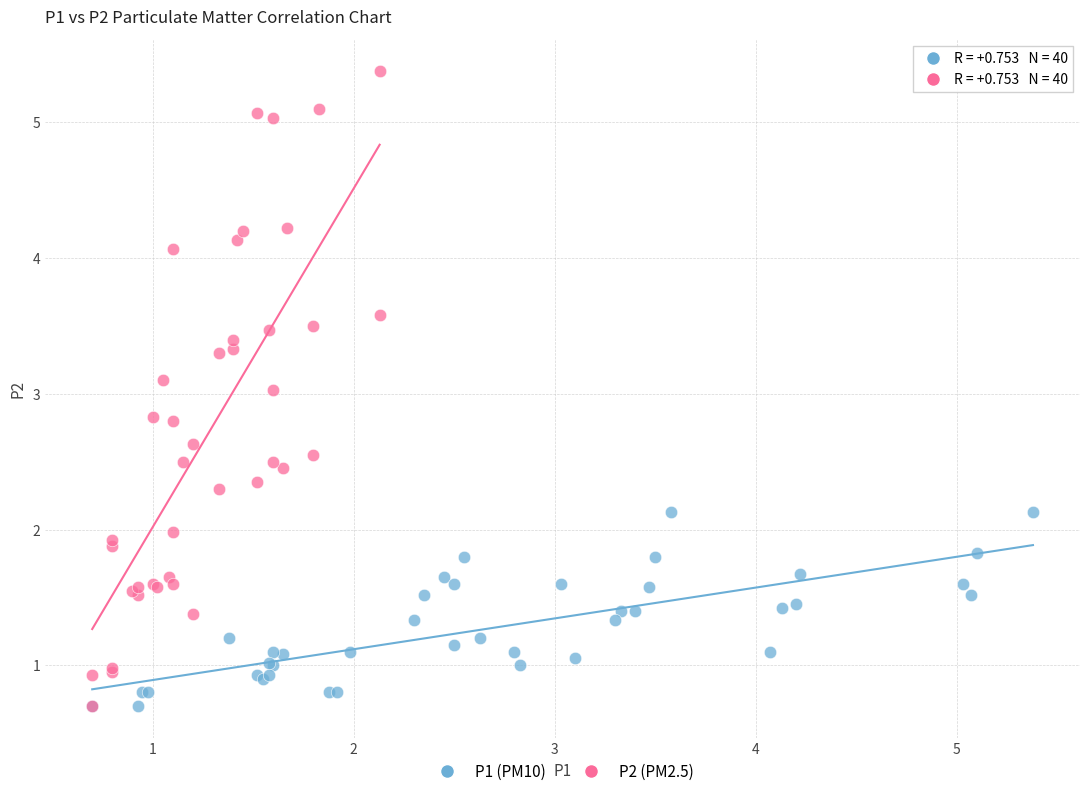

Which series has the largest Y range (max minus min)?

P2 (PM2.5)